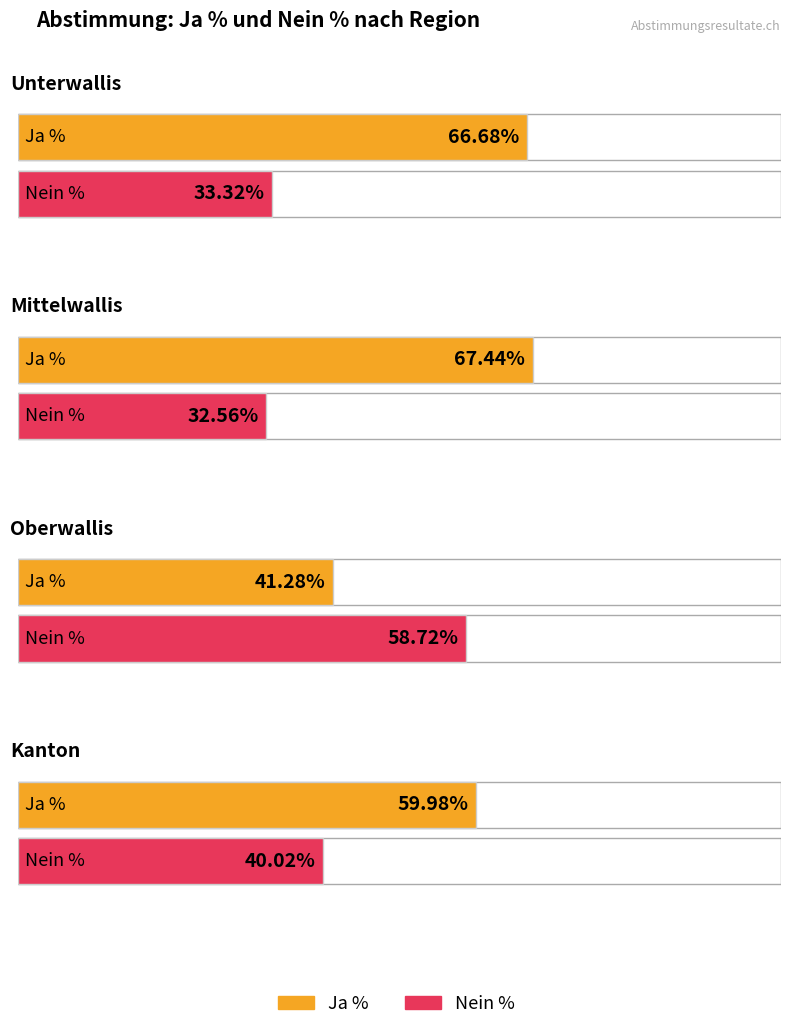

What is the highest value of the Nein % series?

58.7